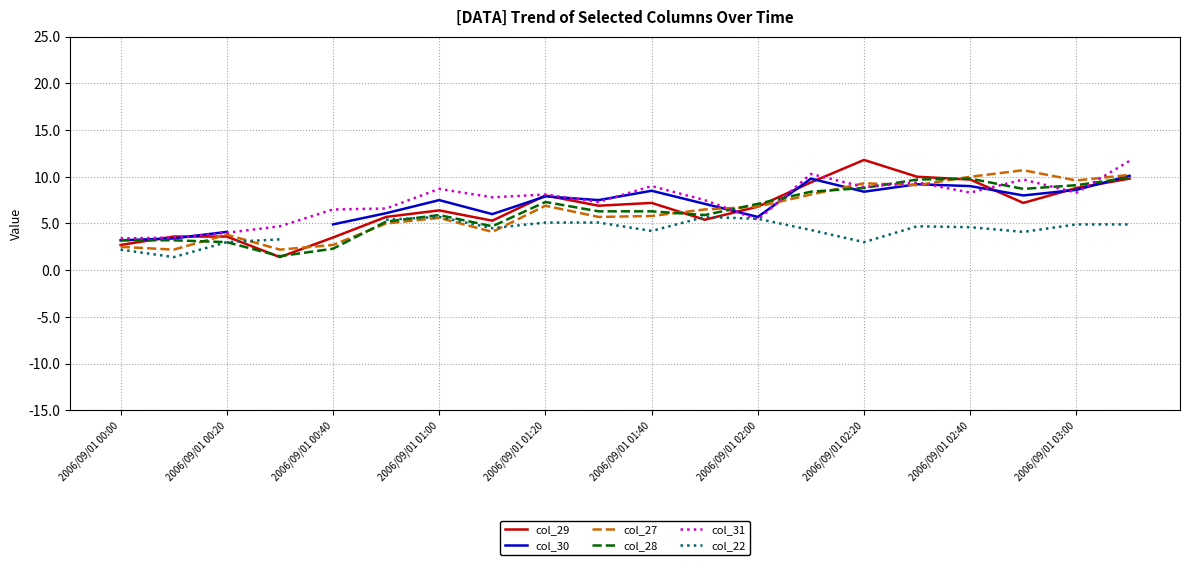

Which series has the largest total across all categories?

col_31